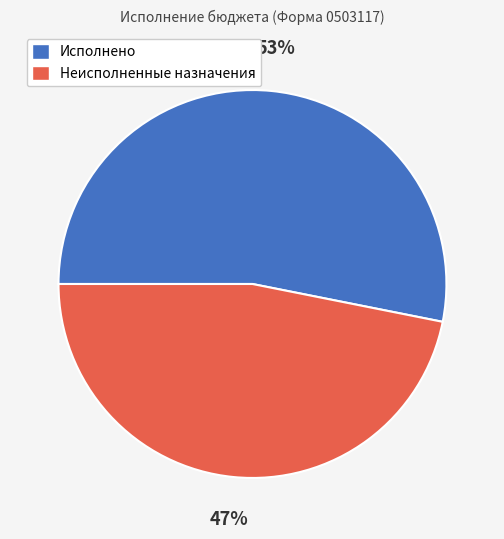

How many slices are in this pie chart?

2